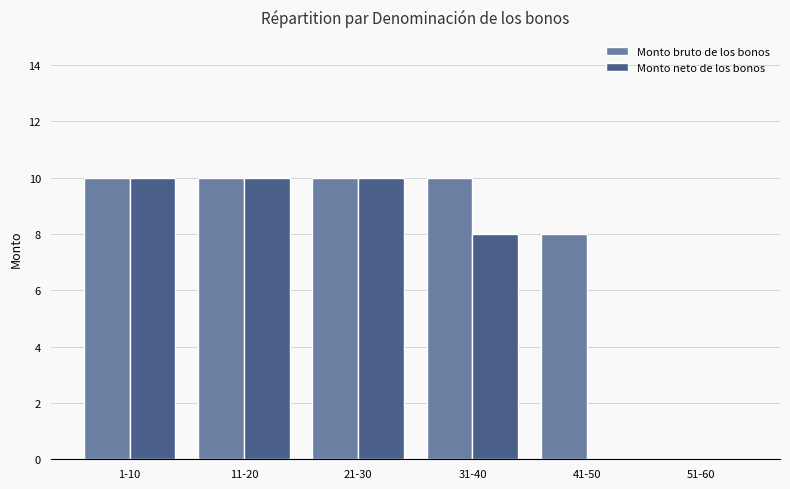

The value of Monto neto de los bonos at 41-50 is 0. True or false?

True